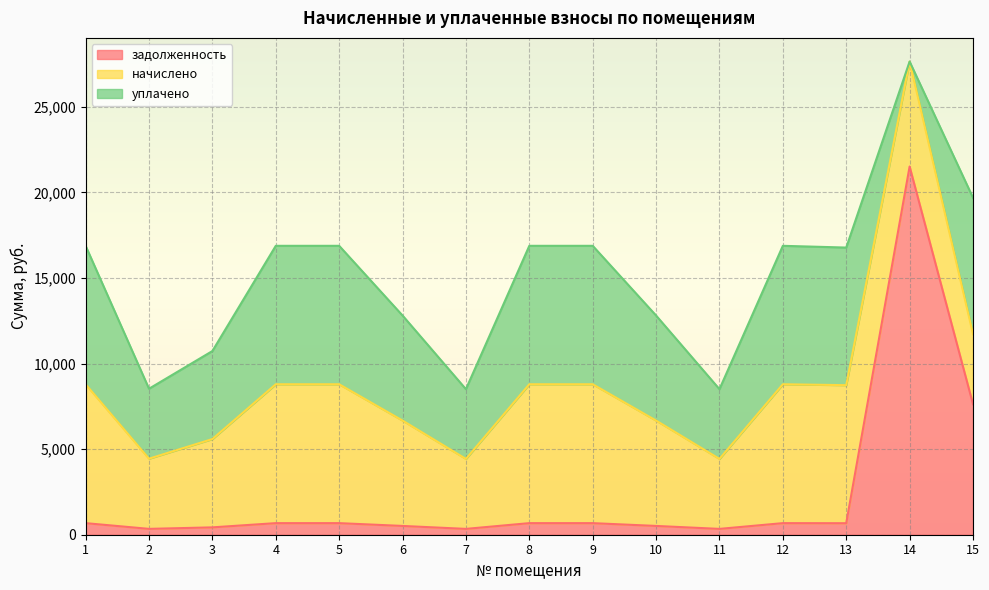

What is the difference between the уплачено values at 10 and 4?

1951.4